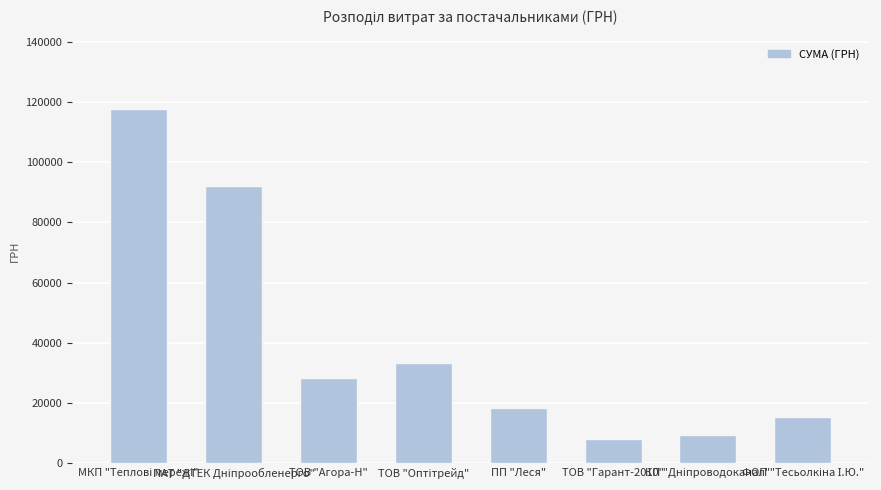

Which label corresponds to the smallest value in the chart?

ТОВ "Гарант-2010"